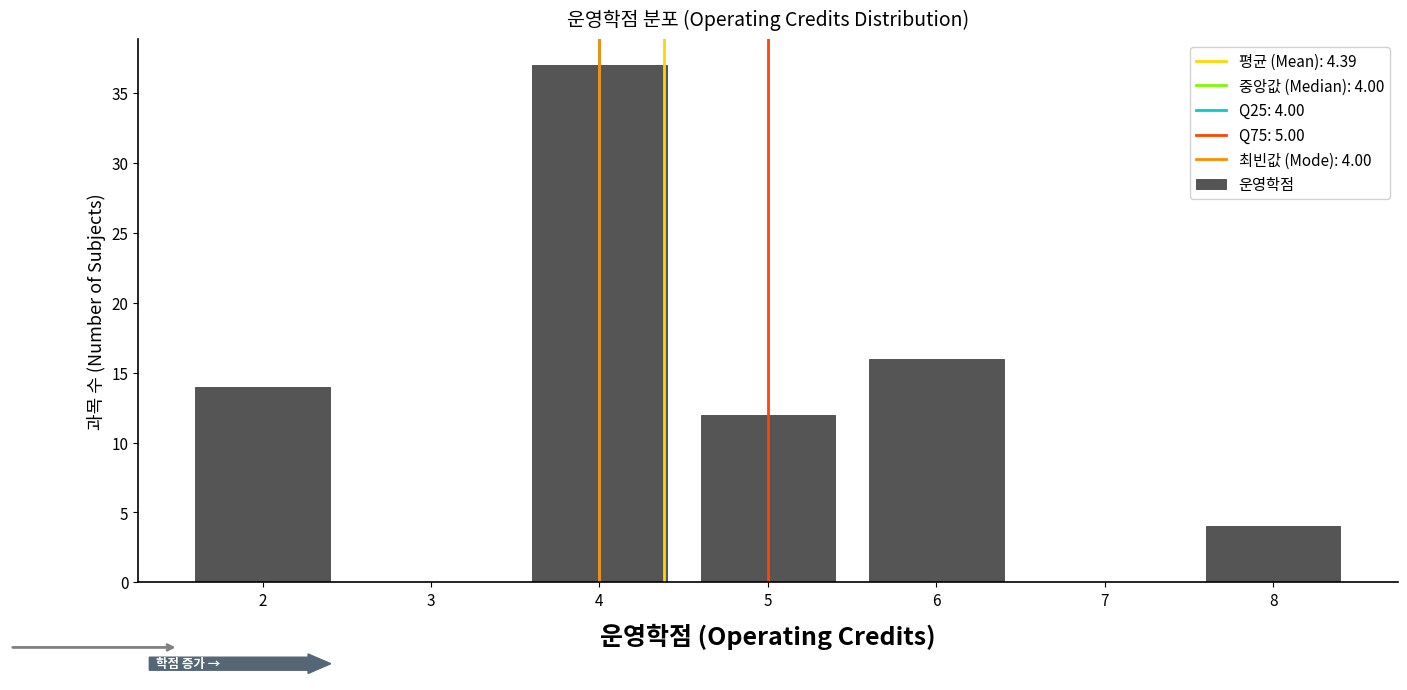

Which range on the x-axis has the tallest bar?

3.5 to 4.5